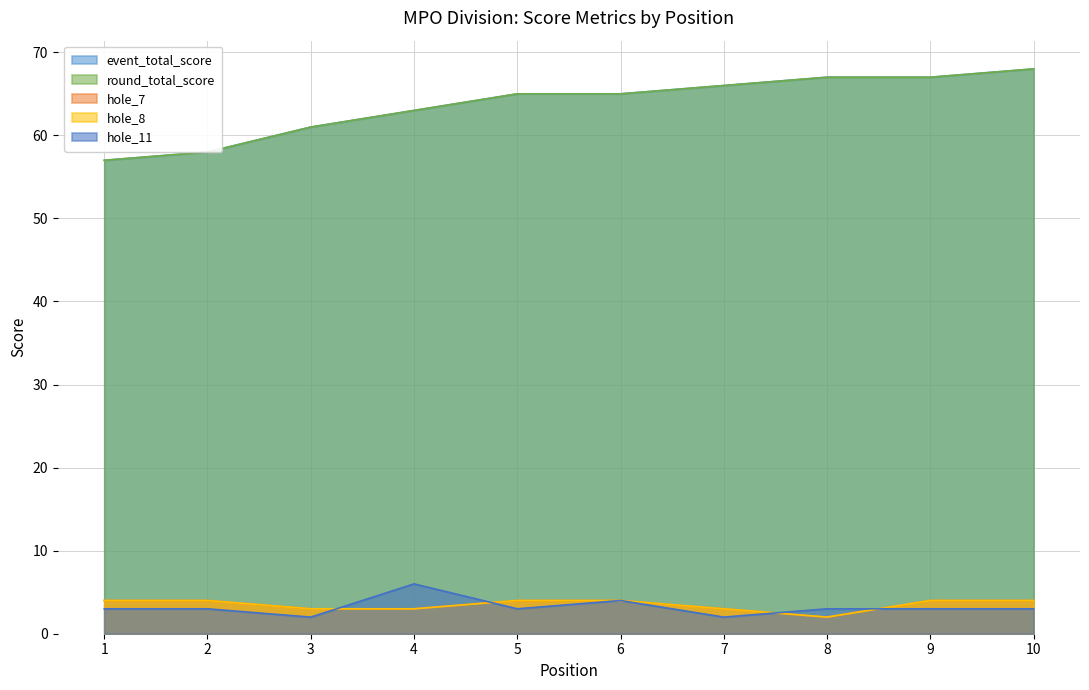

True or false: hole_8 has a value of 3 at 4.

True